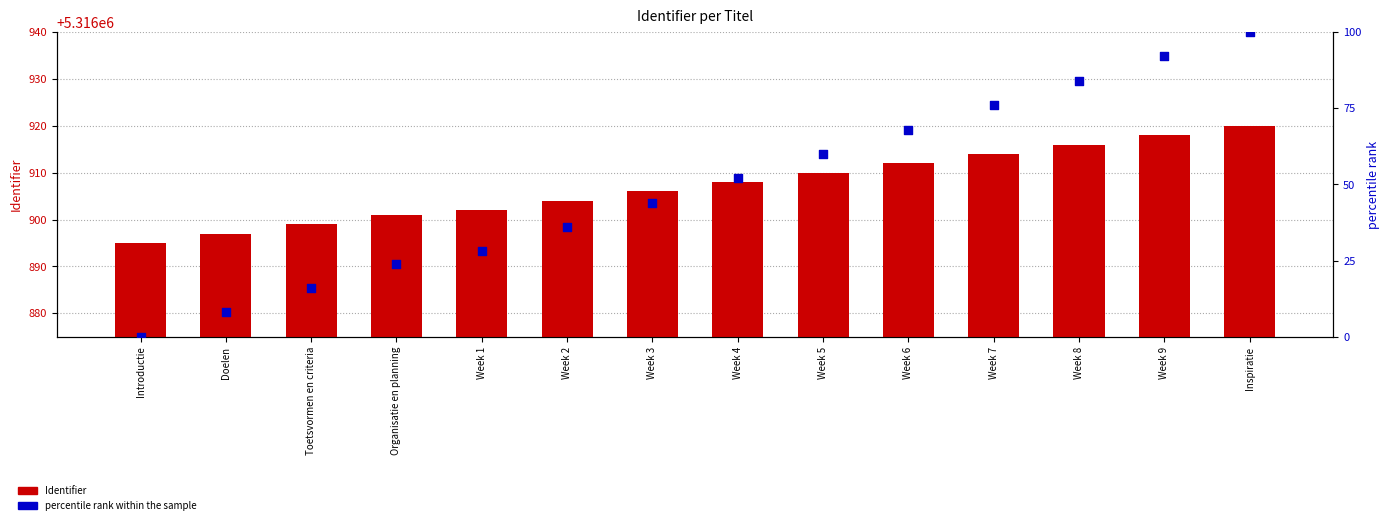

At how many categories does at least one series exceed 2285608?

14